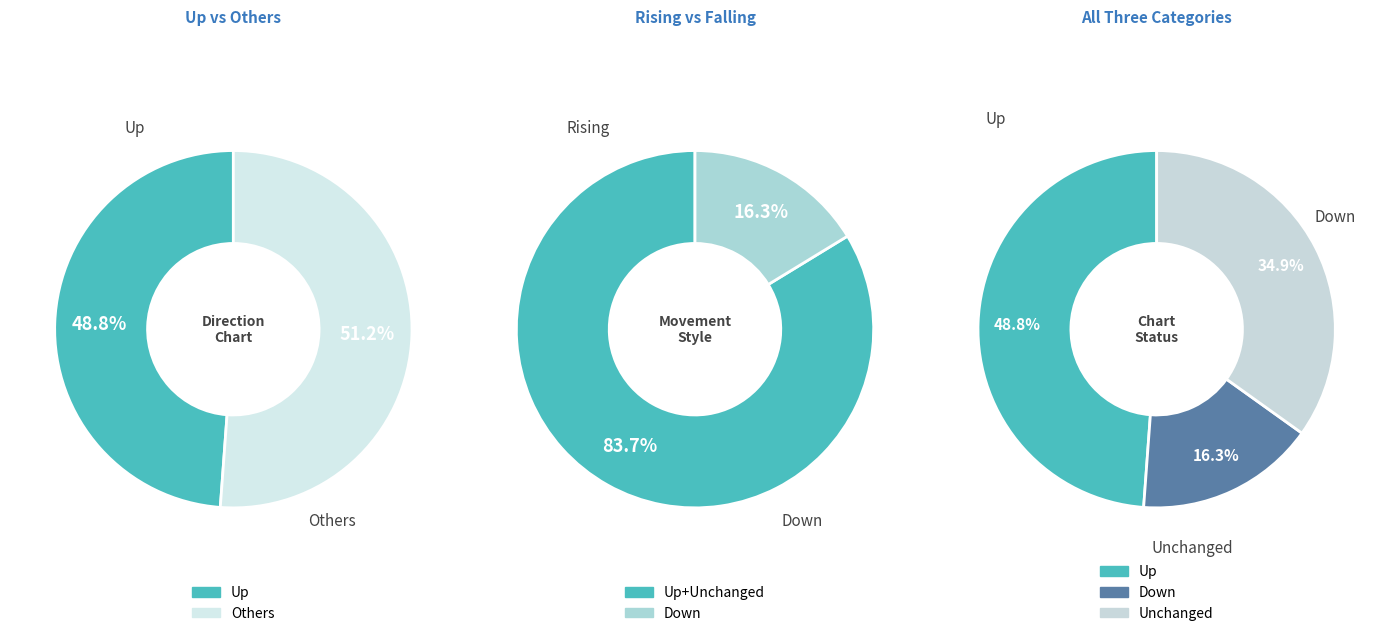

To the nearest percent, what is the average slice percentage?

33%